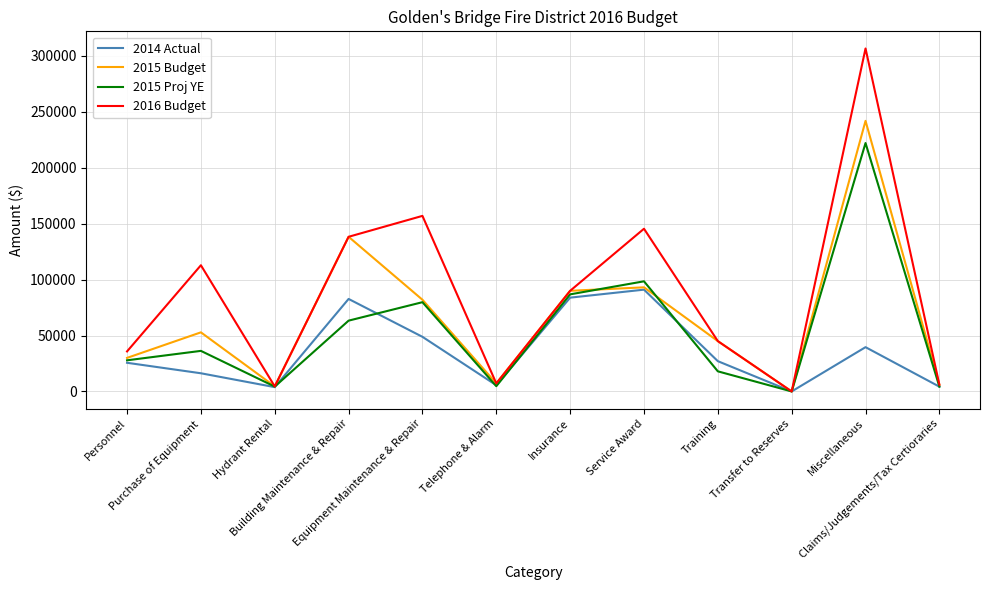

At which label does 2015 Proj YE reach its minimum?

Transfer to Reserves